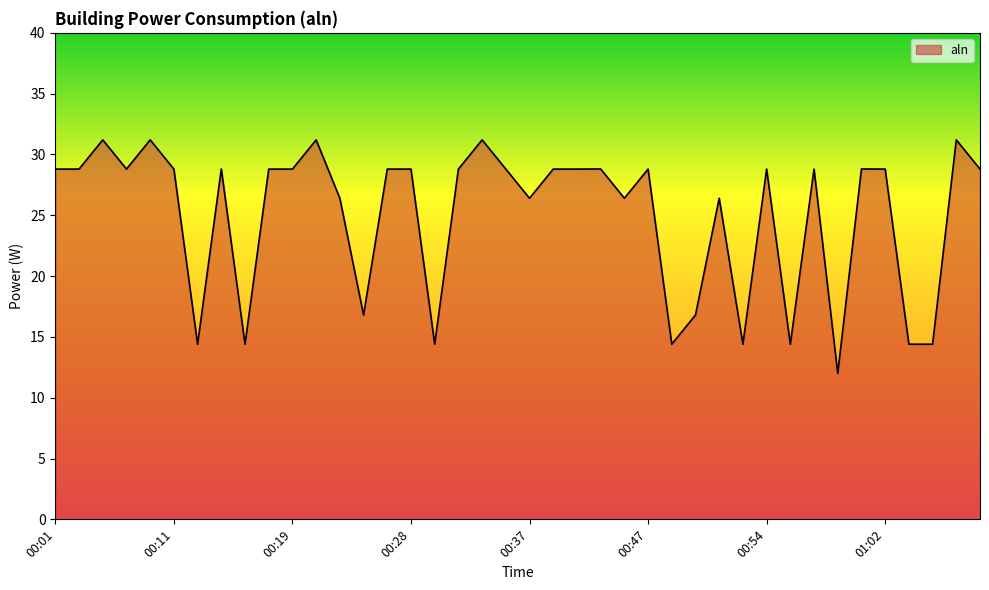

What is the greatest value displayed?

31.2